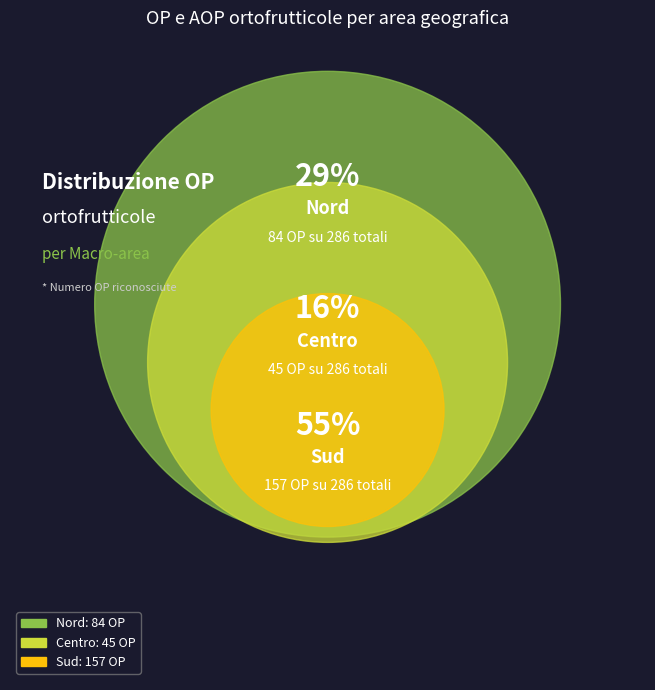

Count the number of slices in the pie.

3